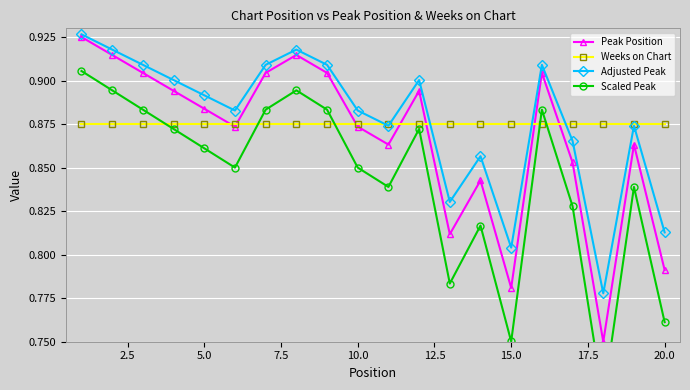

Reading left to right, list all the values displayed in this chart.

Peak Position: 0.9	0.9	0.9	0.9	0.9	0.9	0.9	0.9	0.9	0.9	0.9	0.9	0.8	0.8	0.8	0.9	0.9	0.8	0.9	0.8
Weeks on Chart: 0.9	0.9	0.9	0.9	0.9	0.9	0.9	0.9	0.9	0.9	0.9	0.9	0.9	0.9	0.9	0.9	0.9	0.9	0.9	0.9
Adjusted Peak: 0.9	0.9	0.9	0.9	0.9	0.9	0.9	0.9	0.9	0.9	0.9	0.9	0.8	0.9	0.8	0.9	0.9	0.8	0.9	0.8
Scaled Peak: 0.9	0.9	0.9	0.9	0.9	0.9	0.9	0.9	0.9	0.9	0.8	0.9	0.8	0.8	0.8	0.9	0.8	0.7	0.8	0.8